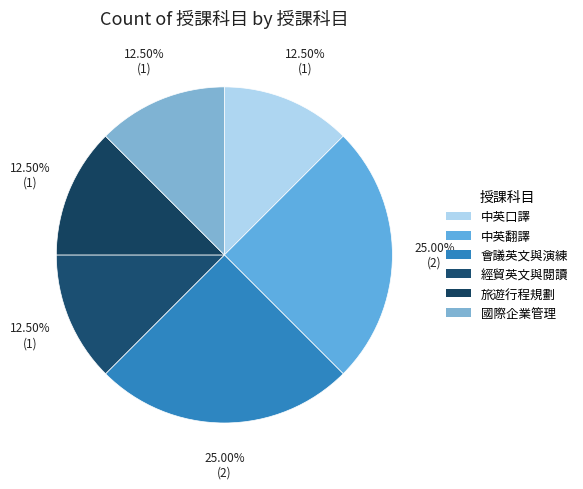

True or false: 會議英文與演練 accounts for 25% of the total.

True